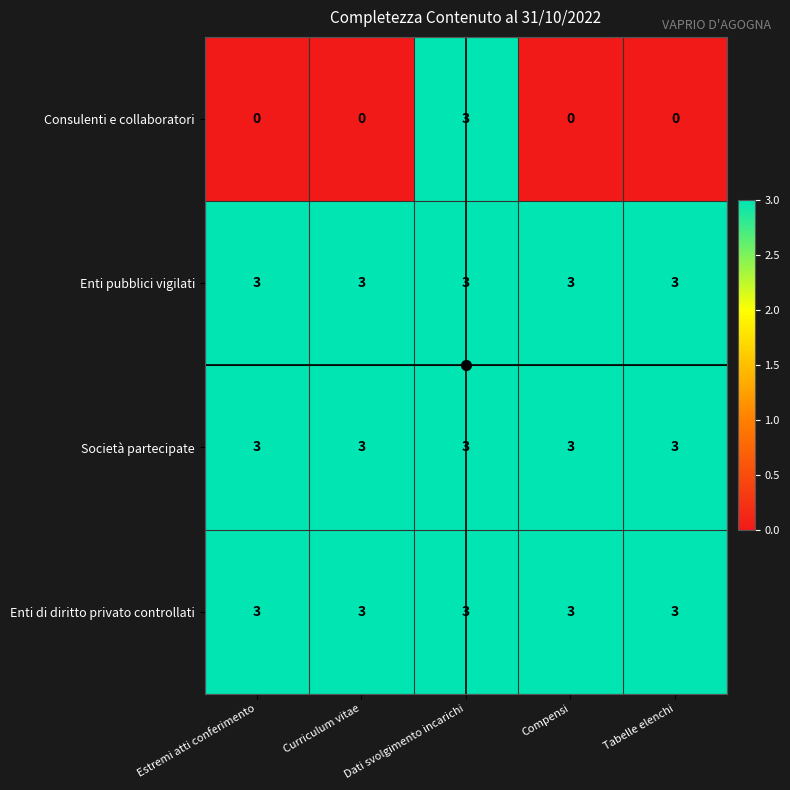

What is the total value across all series at Curriculum vitae?

9